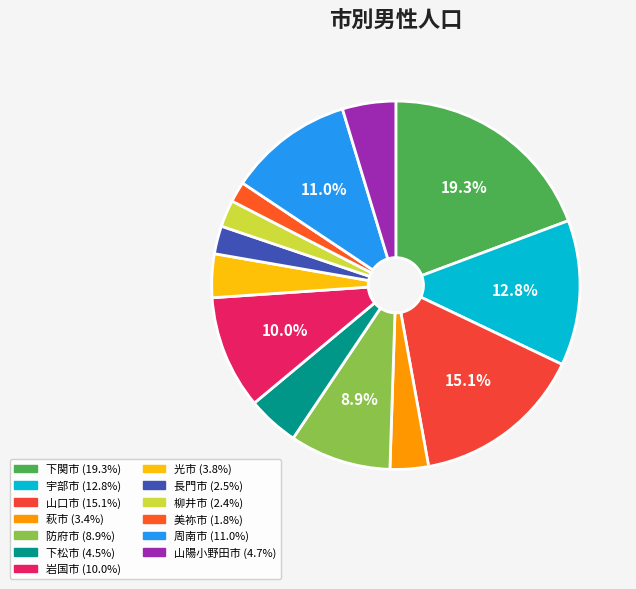

To the nearest percent, what is the average slice percentage?

8%